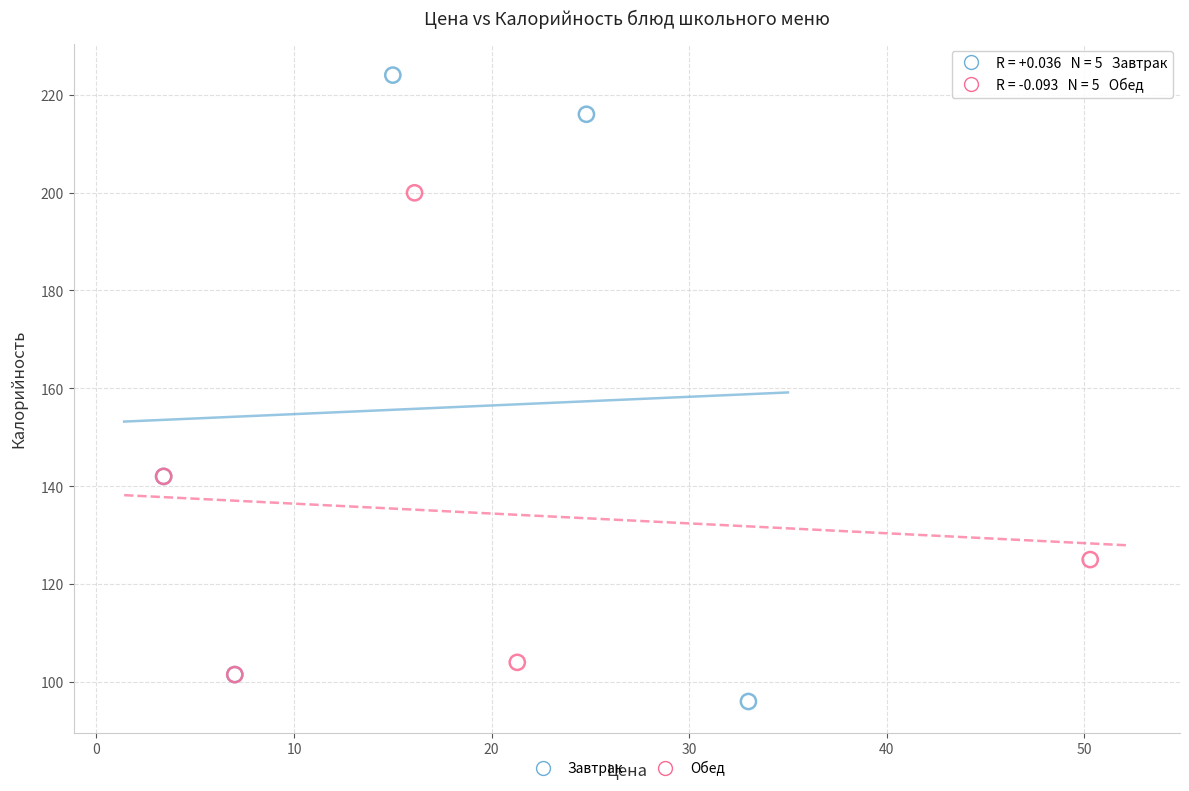

Which series has the largest Y range (max minus min)?

Завтрак